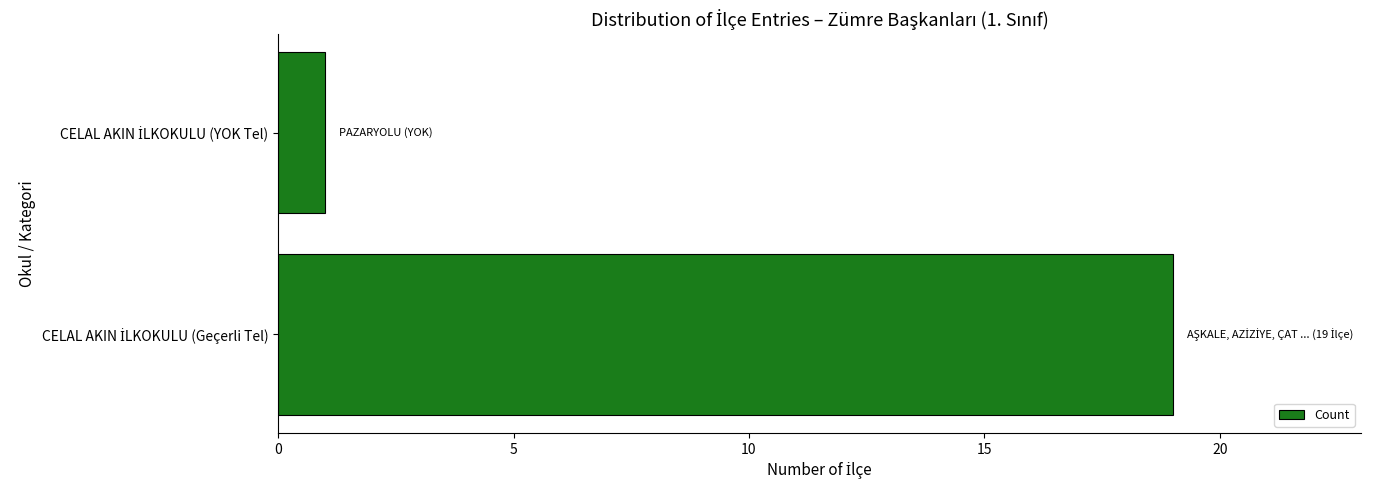

What is the maximum value shown in the chart?

19